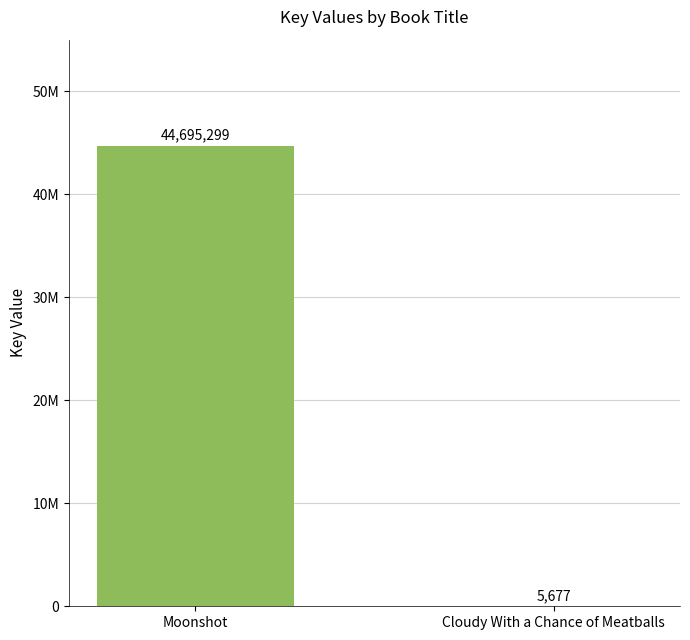

What is the value of the 1st bar from the left?

44695299